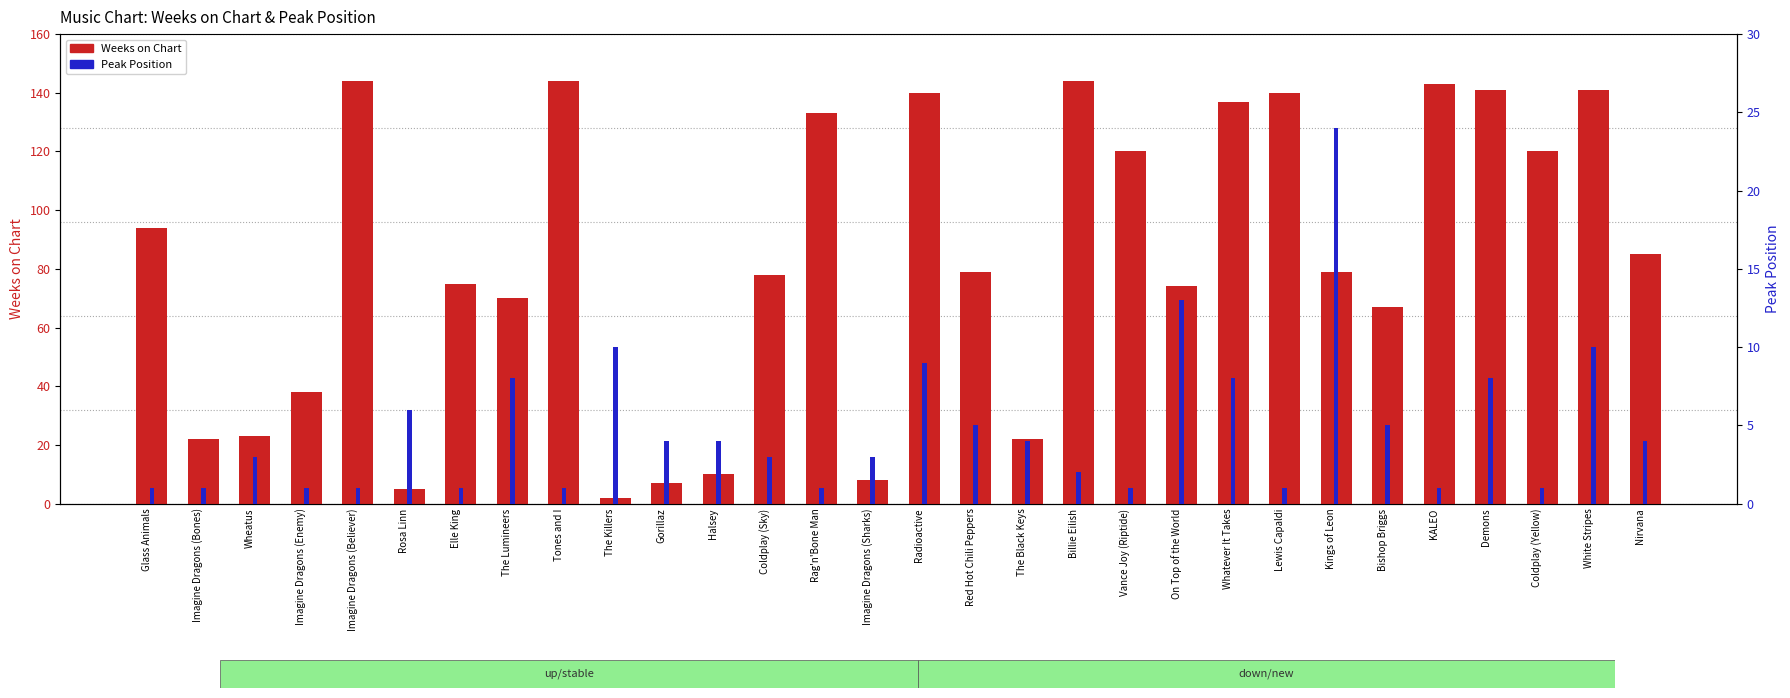

Reading left to right, list all the values displayed in this chart.

Weeks on Chart: 94	22	23	38	144	5	75	70	144	2	7	10	78	133	8	140	79	22	144	120	74	137	140	79	67	143	141	120	141	85
Peak Position: 1	1	3	1	1	6	1	8	1	10	4	4	3	1	3	9	5	4	2	1	13	8	1	24	5	1	8	1	10	4